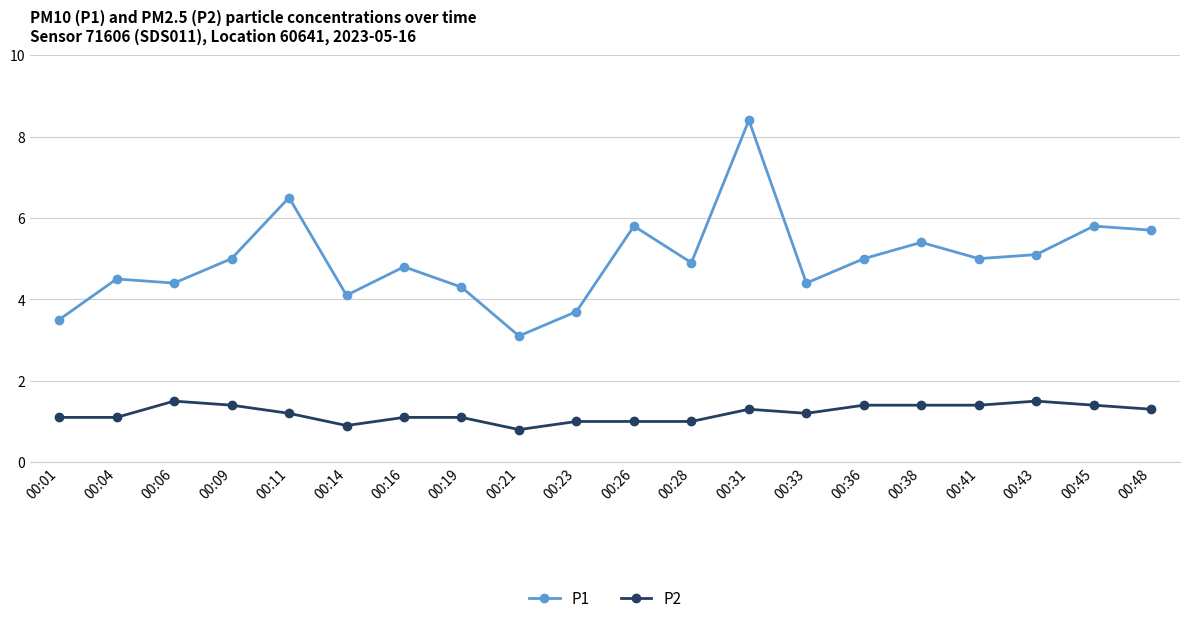

Is the value of P1 at 00:36 greater than the value of P2 at 00:33?

Yes